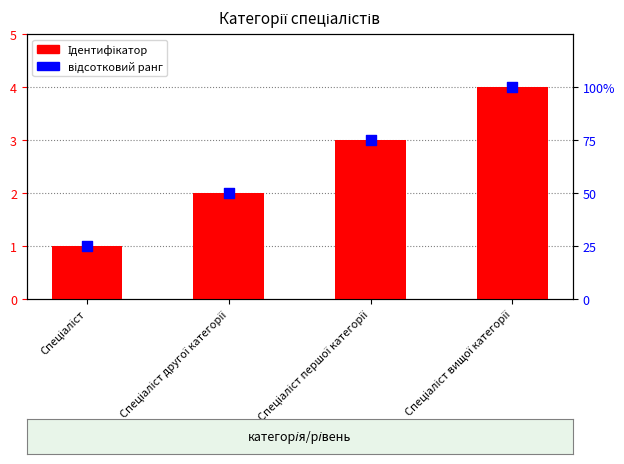

Which series has the largest total across all categories?

відсотковий ранг